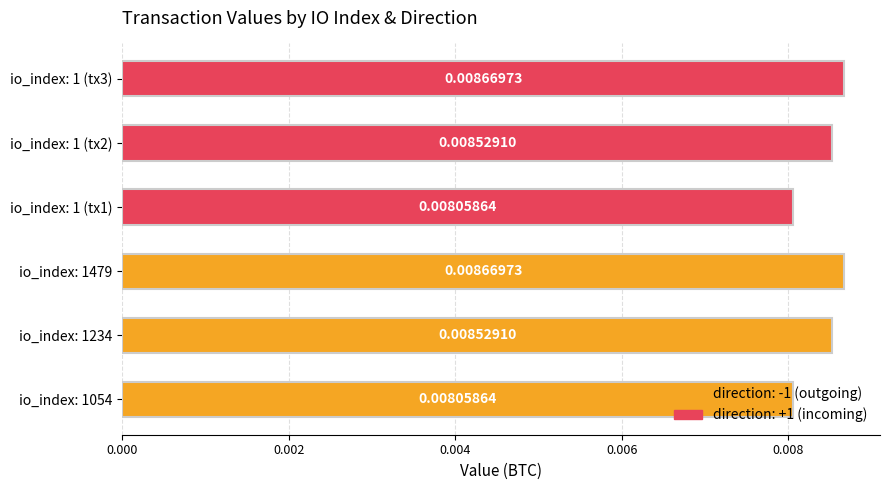

Which has a higher value, io_index: 1 (tx3) or io_index: 1234?

io_index: 1 (tx3)